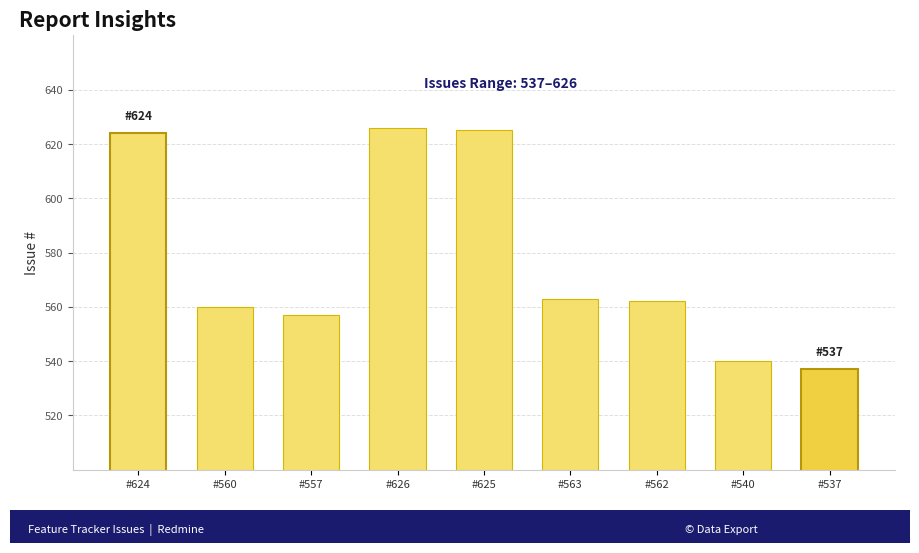

At which category does the chart reach its minimum across all series?

#537